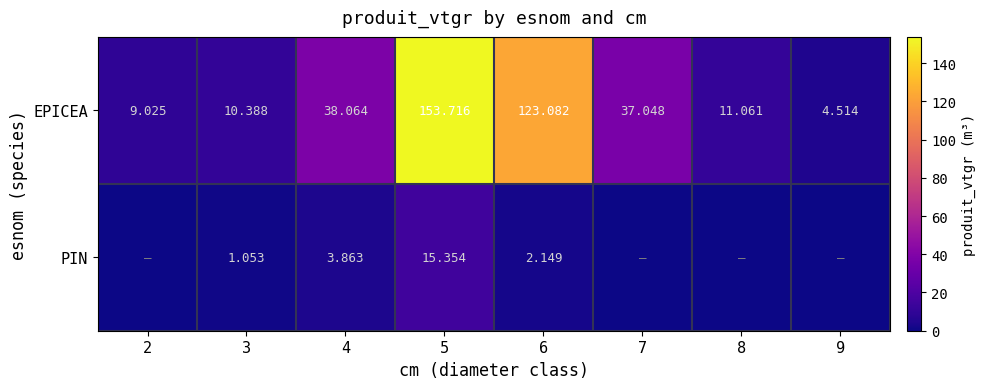

What is the total value across all series at 5?

169.1